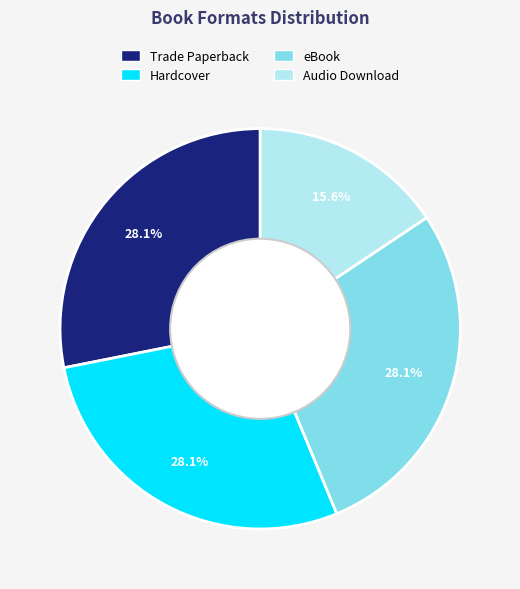

To the nearest percent, what percentage of the pie is Audio Download?

16%